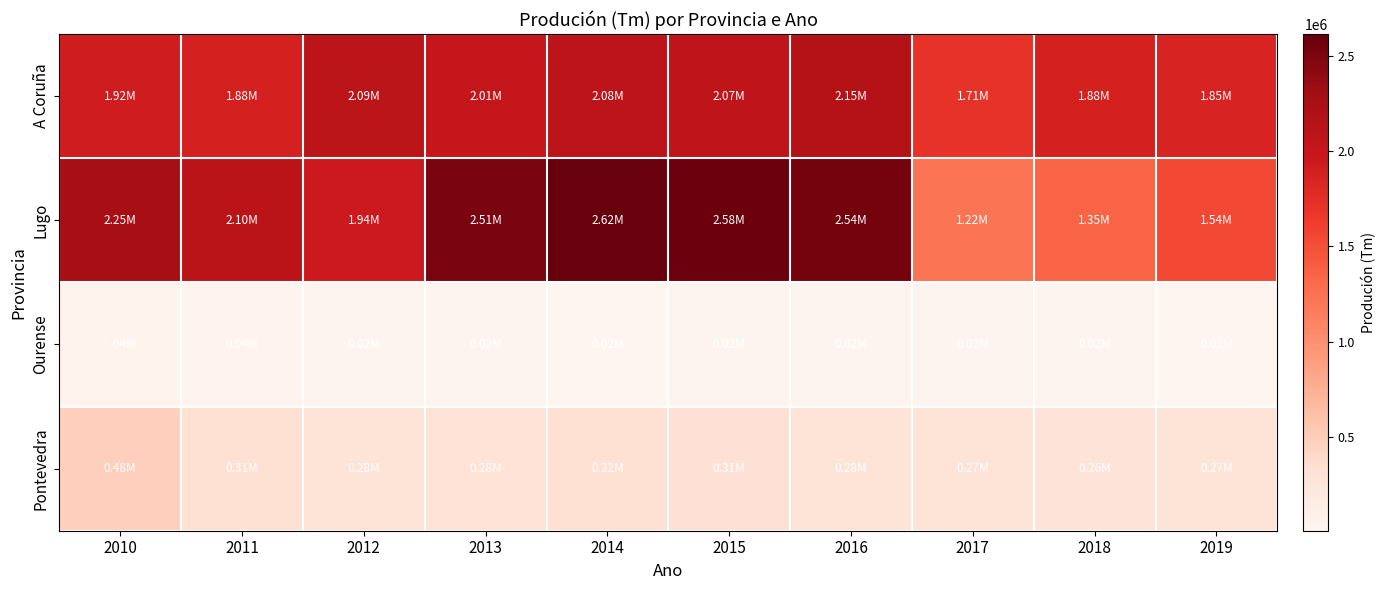

What is the maximum value shown in the chart?

2615584